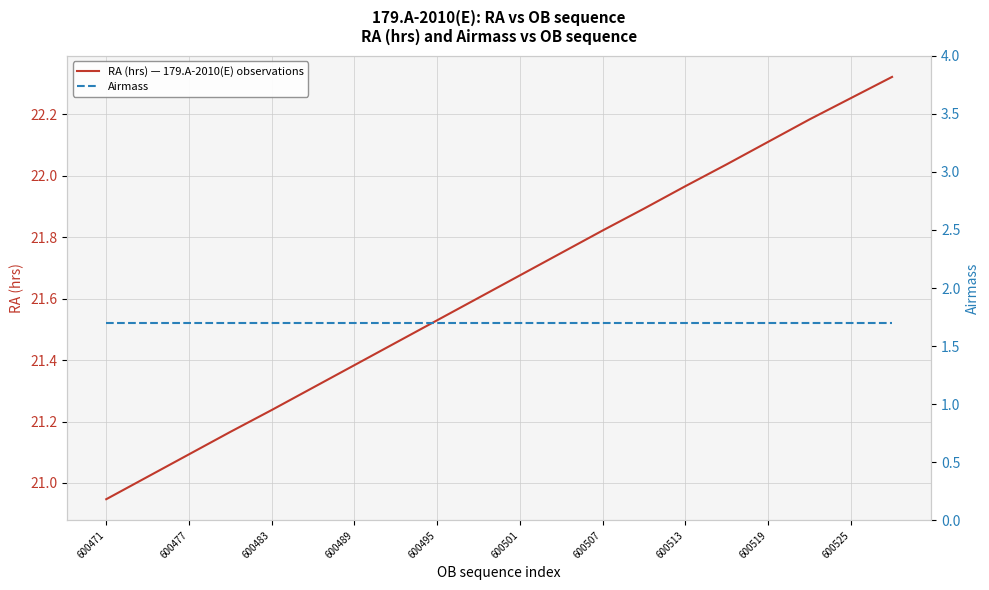

True or false: RA (hrs) — 179.A-2010(E) observations has a value of 8.1 at 600525.

False